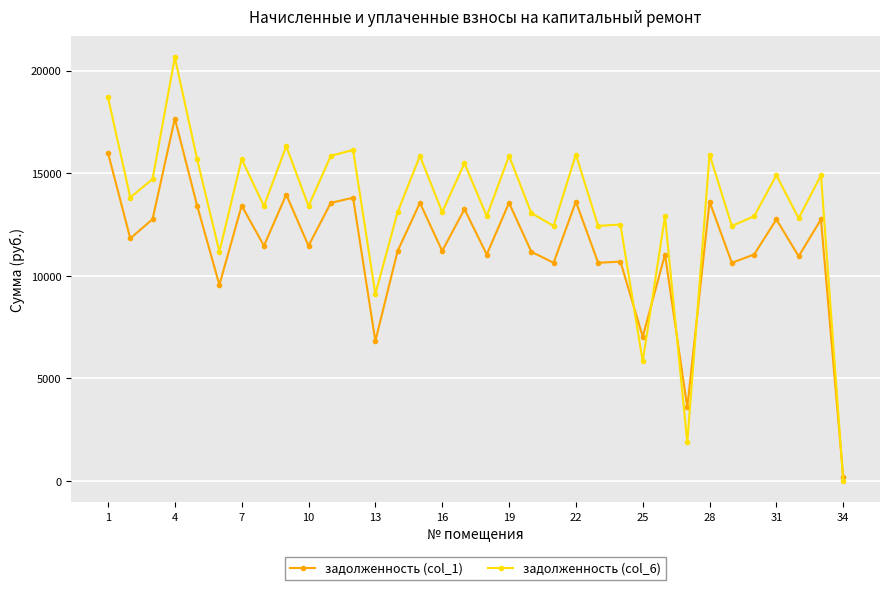

How many values in the задолженность (col_1) series exceed 11462?

18